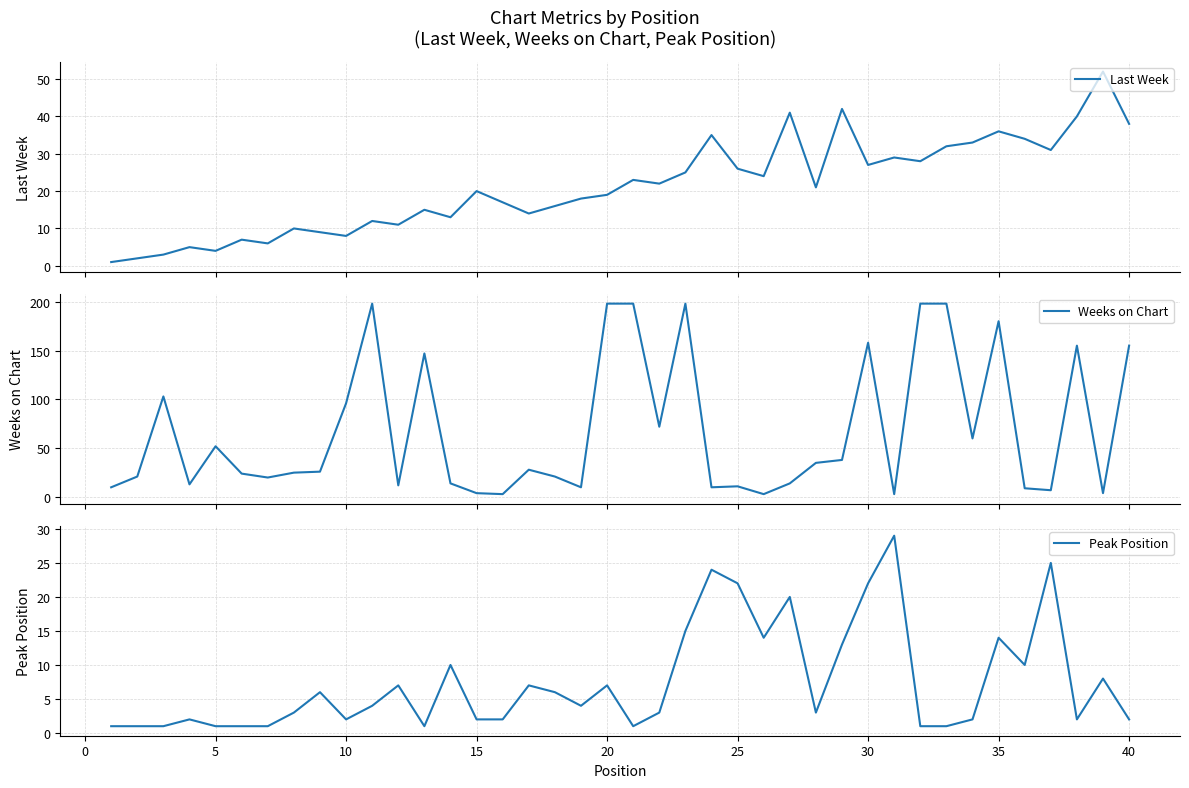

True or false: Peak Position has a value of 2 at 10.

True